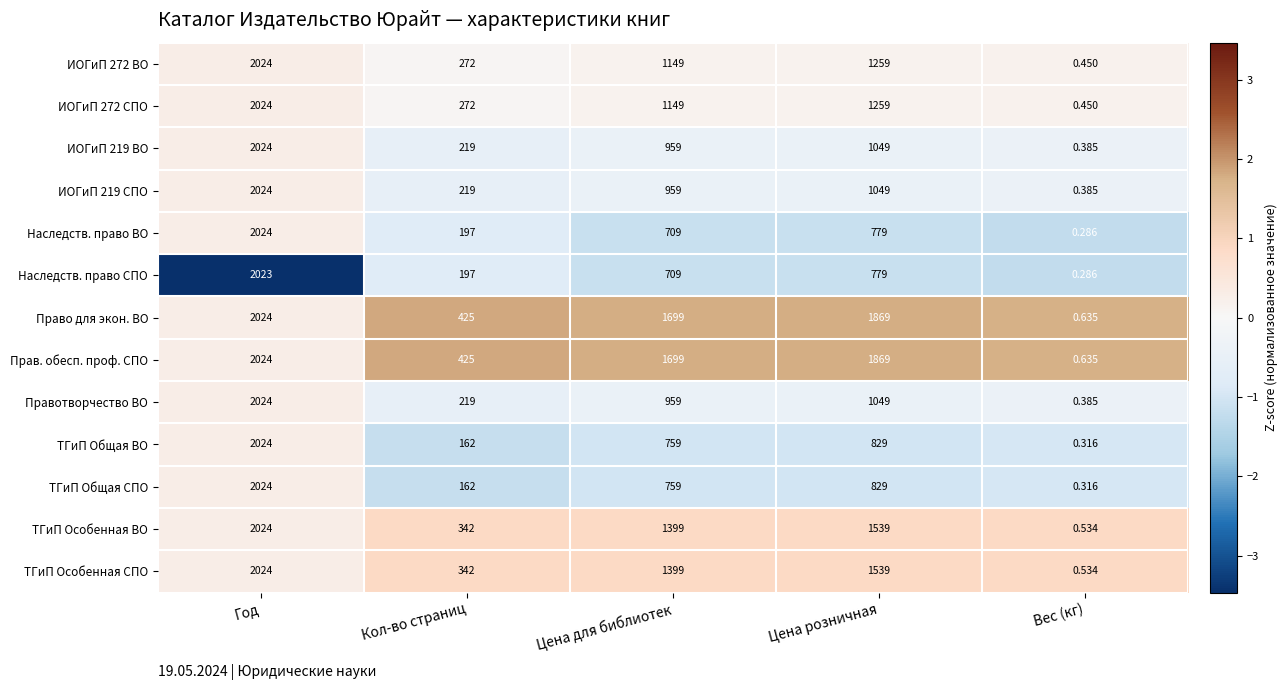

At which category does the chart reach its minimum across all series?

Вес (кг)